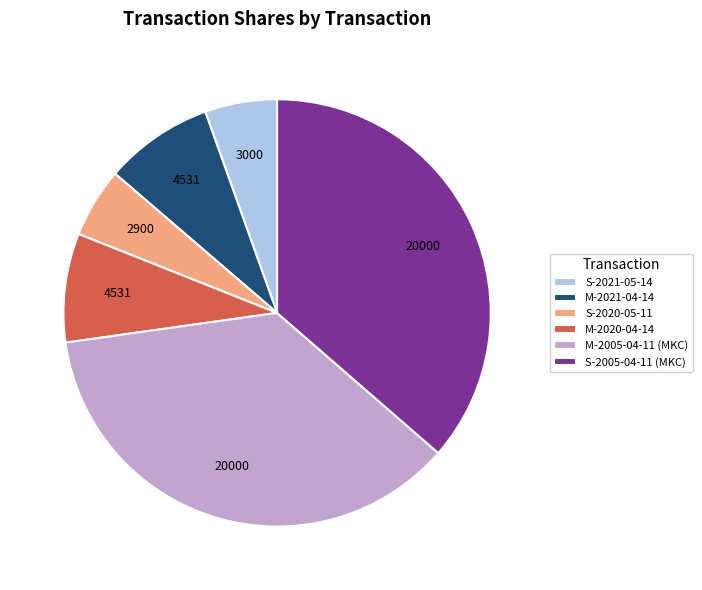

Is there a majority slice in this chart?

No